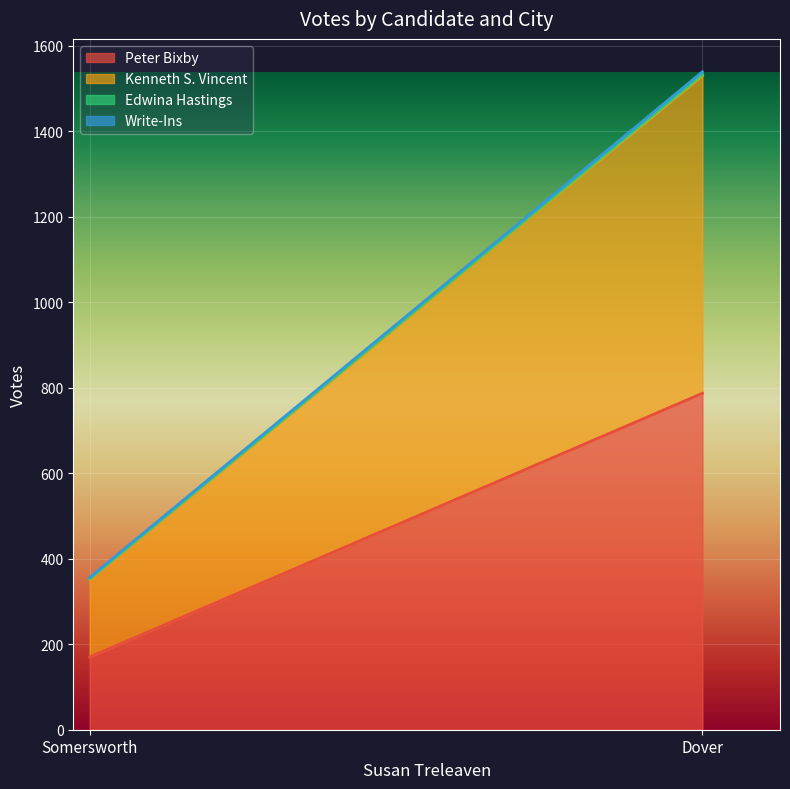

Is the value of Kenneth S. Vincent at Dover greater than the value of Peter Bixby at Somersworth?

Yes